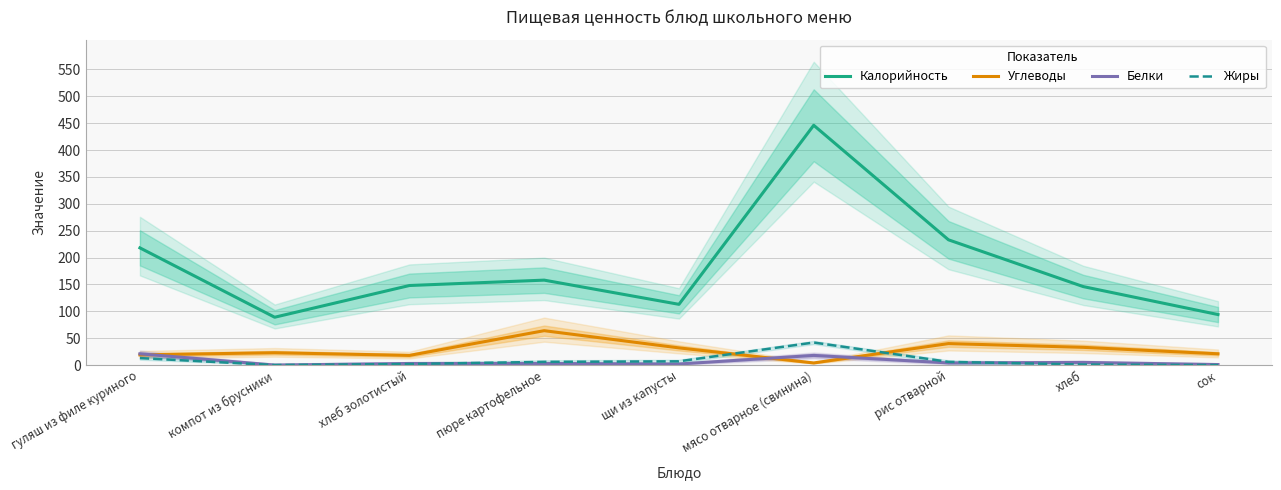

What is the difference between the highest and lowest values at хлеб золотистый?

146